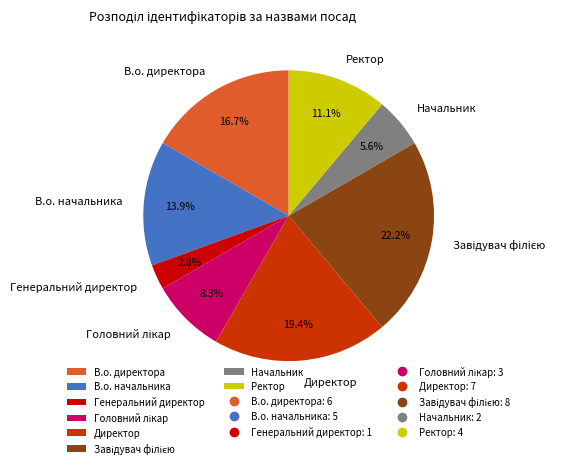

Which category has the smallest portion of the pie?

Генеральний директор